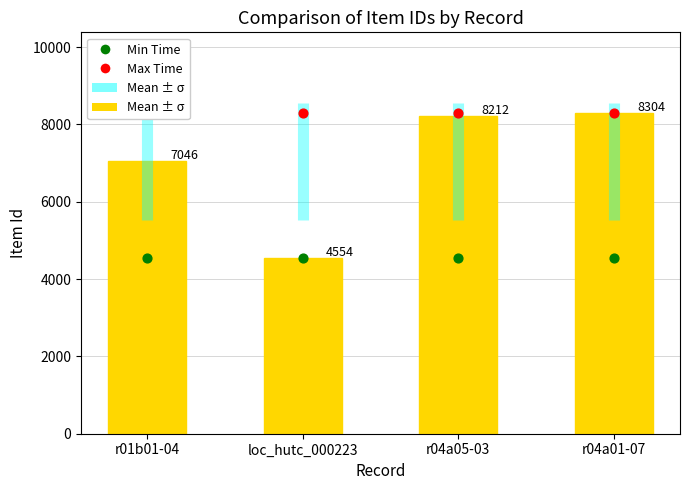

At how many categories does at least one series exceed 8044?

4